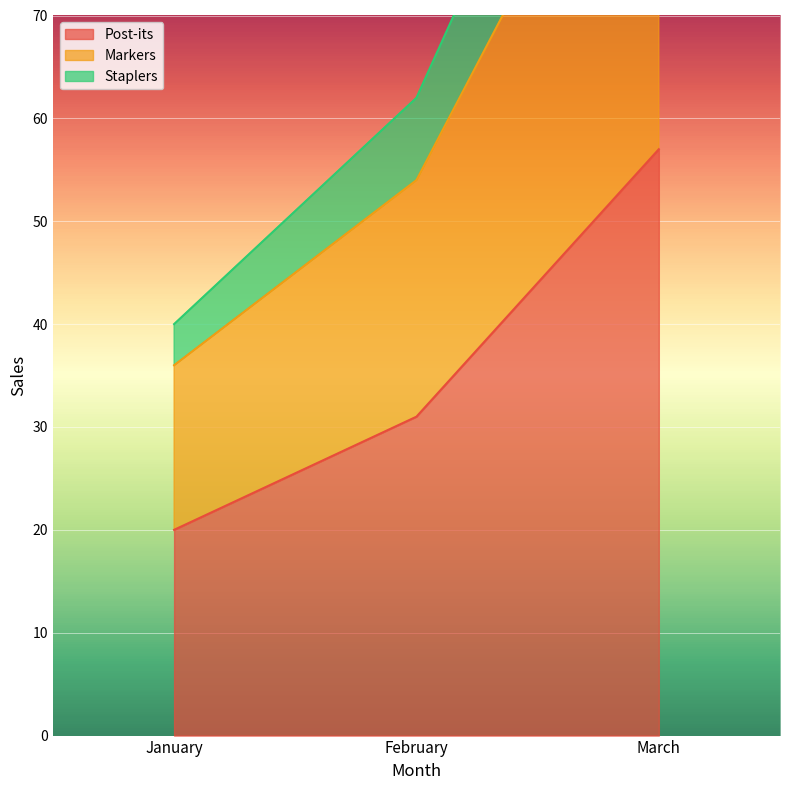

Where is Post-its nearest to the value 38?

February